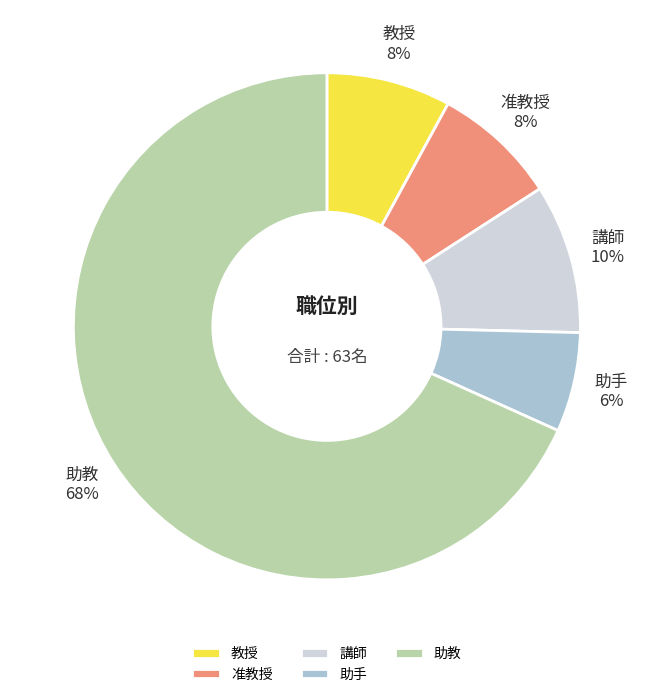

To the nearest percent, what is the difference between the largest and smallest slice percentages?

62%